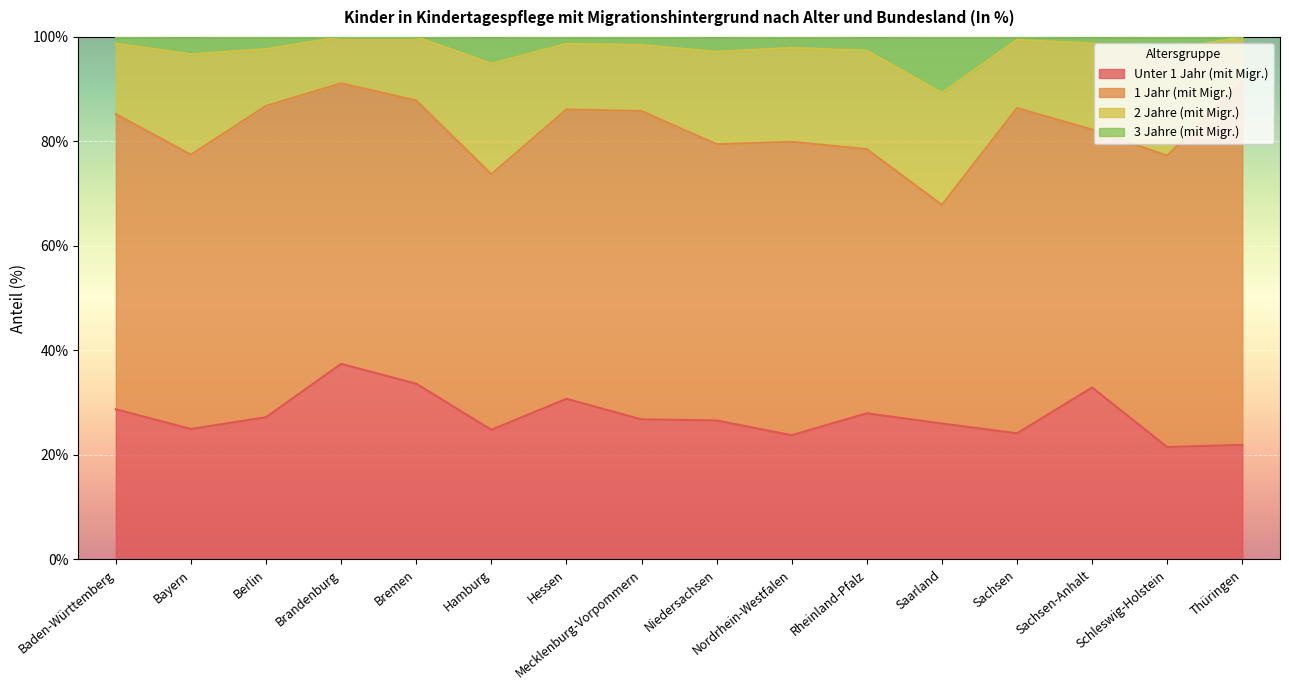

At which category is the sum across all series the highest?

Brandenburg